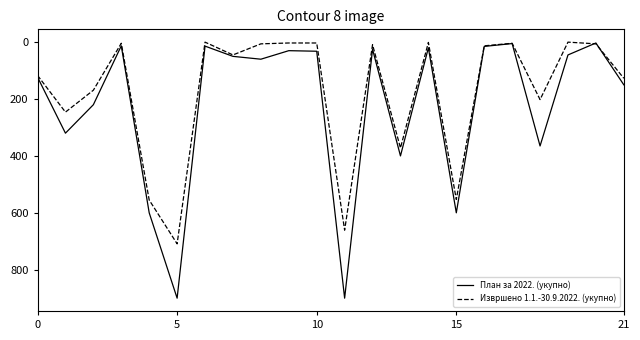

What are all the series names shown in the legend?

План за 2022. (укупно), Извршено 1.1.-30.9.2022. (укупно)